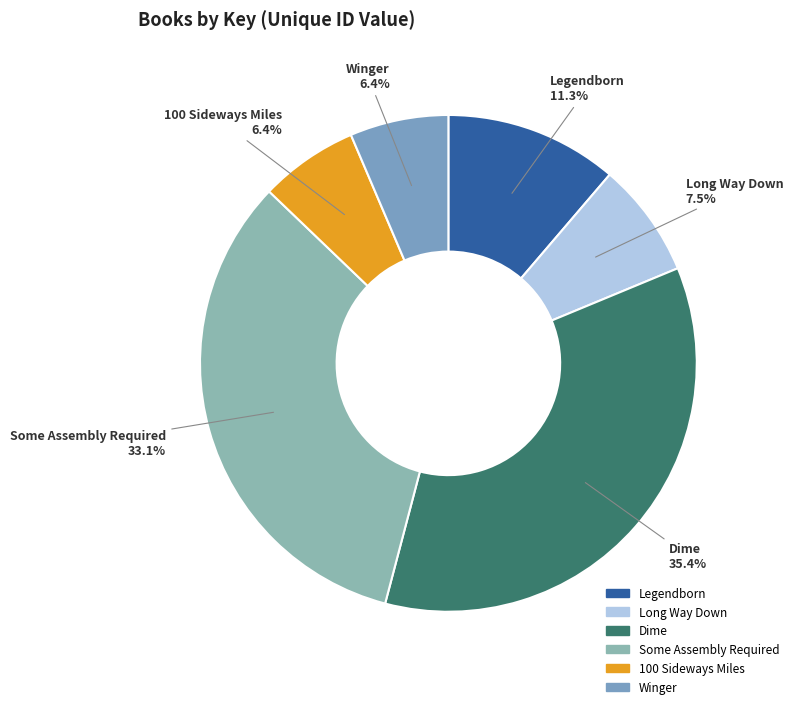

Which category has the biggest portion of the pie?

Dime